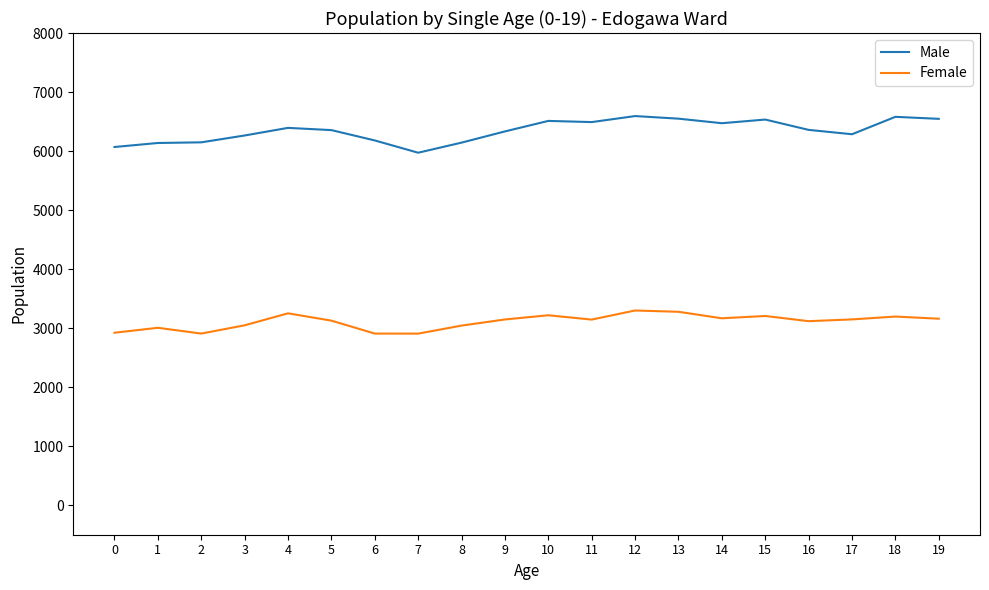

True or false: Female and Male cross at least once.

False